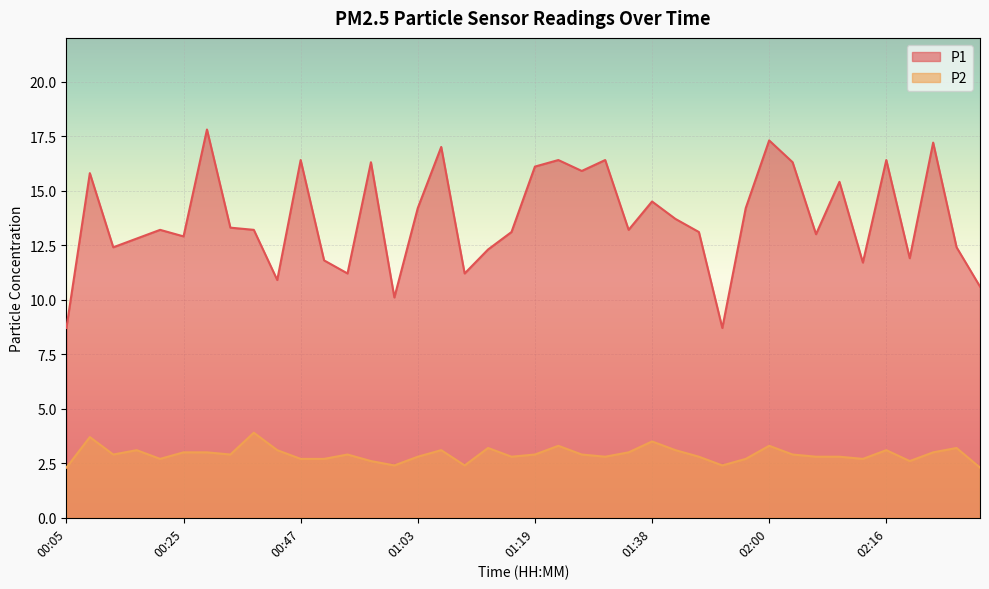

The value of P1 at 02:03 is 23.9. True or false?

False